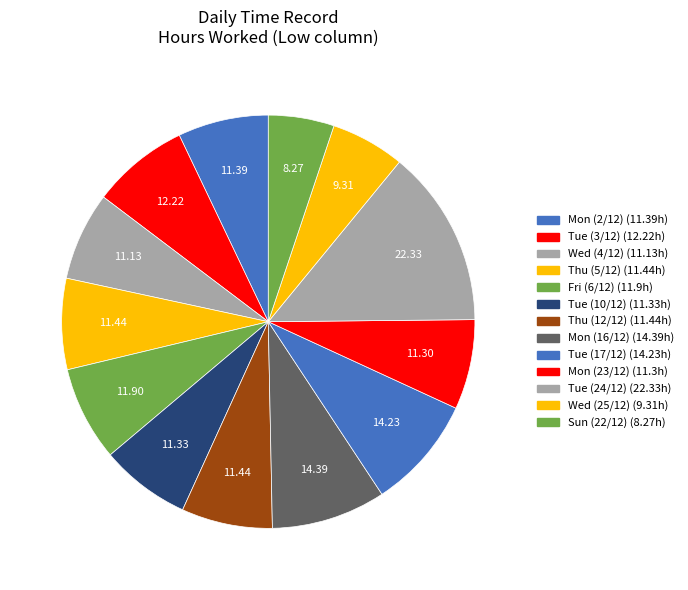

What percentage is NOT represented by Wed (4/12)?

93.1%